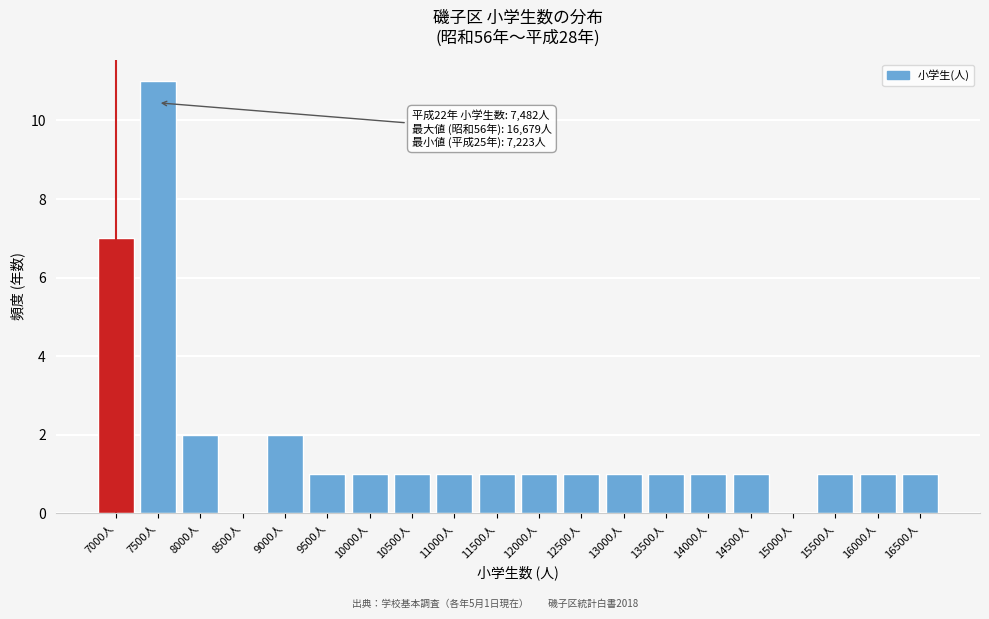

Reading right to left, transcribe all the data shown in this chart.

16500人=1	16000人=1	15500人=1	15000人=0	14500人=1	14000人=1	13500人=1	13000人=1	12500人=1	12000人=1	11500人=1	11000人=1	10500人=1	10000人=1	9500人=1	9000人=2	8500人=0	8000人=2	7500人=11	7000人=7